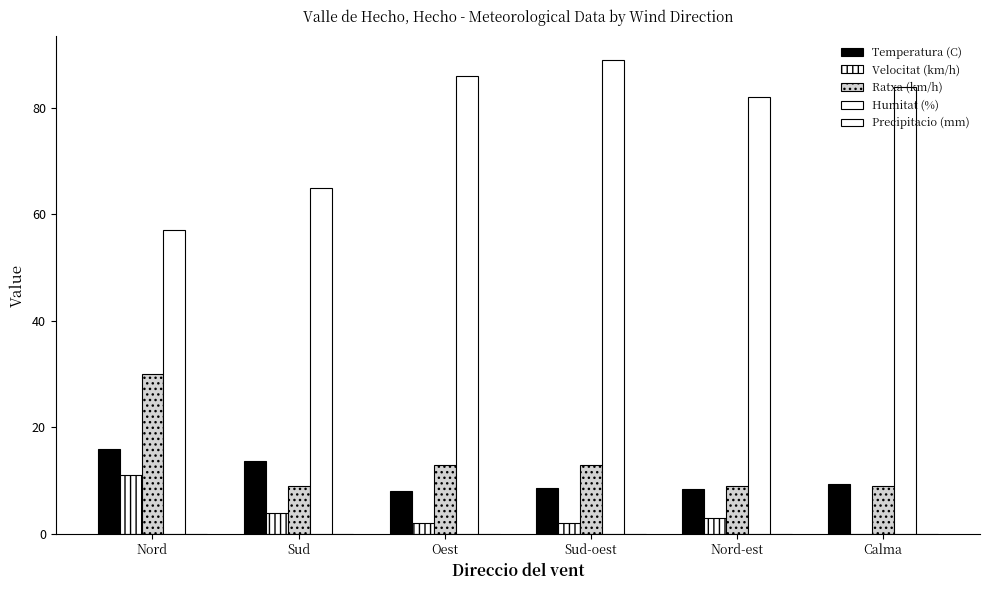

What is the difference between the Velocitat (km/h) values at Sud-oest and Nord-est?

1.0